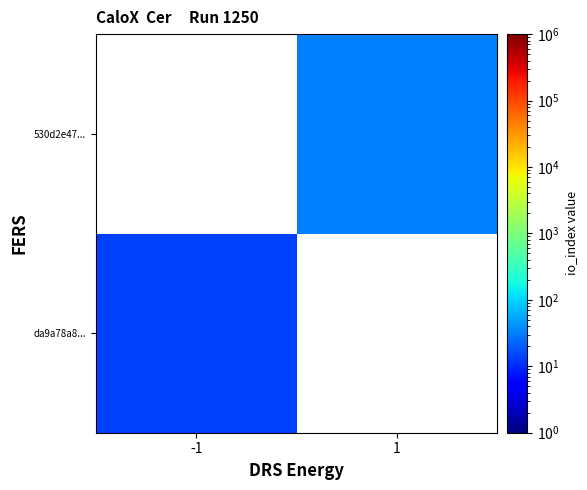

List the labels in order of 530d2e47... value, largest first.

-1, 1